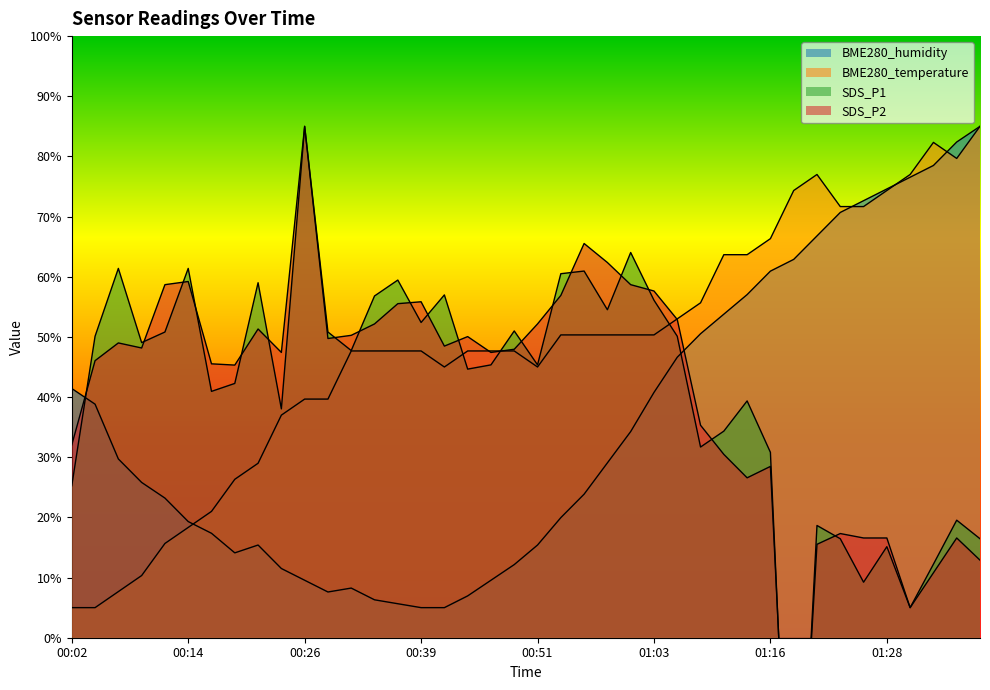

Is the value of BME280_humidity at 01:11 greater than the value of BME280_temperature at 00:24?

Yes